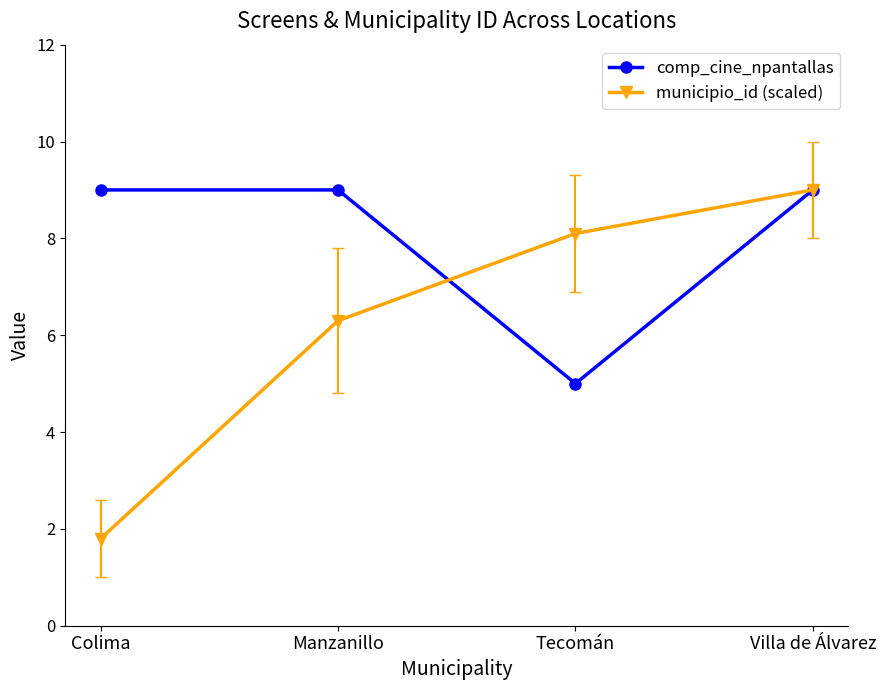

Which series has the widest spread of values?

municipio_id (scaled)